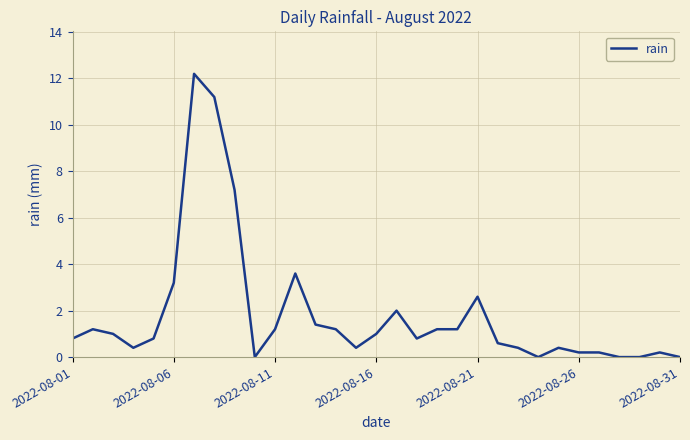

Does the chart display data point markers on the line(s)?

No